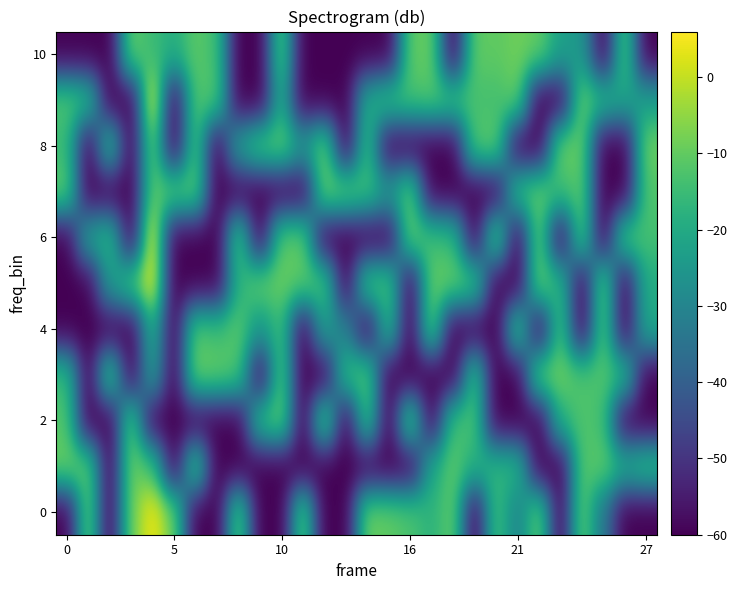

What is the maximum value shown in the chart?

5.0